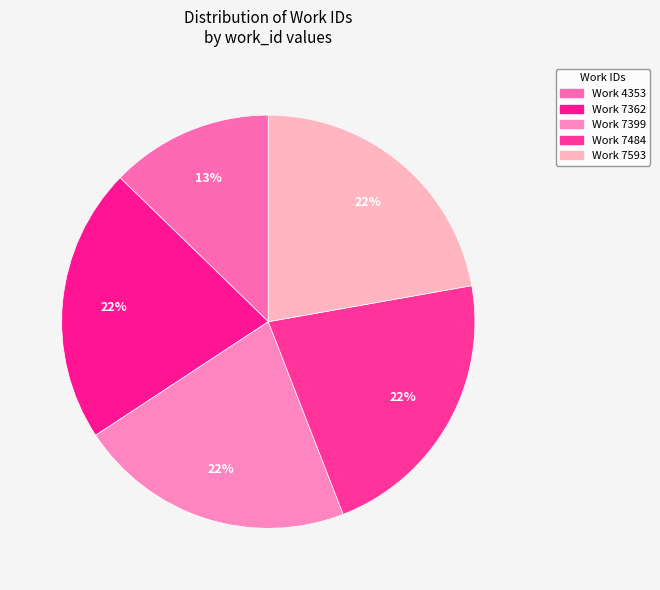

Is the sum of Work 7399 and Work 7484 greater than half?

No